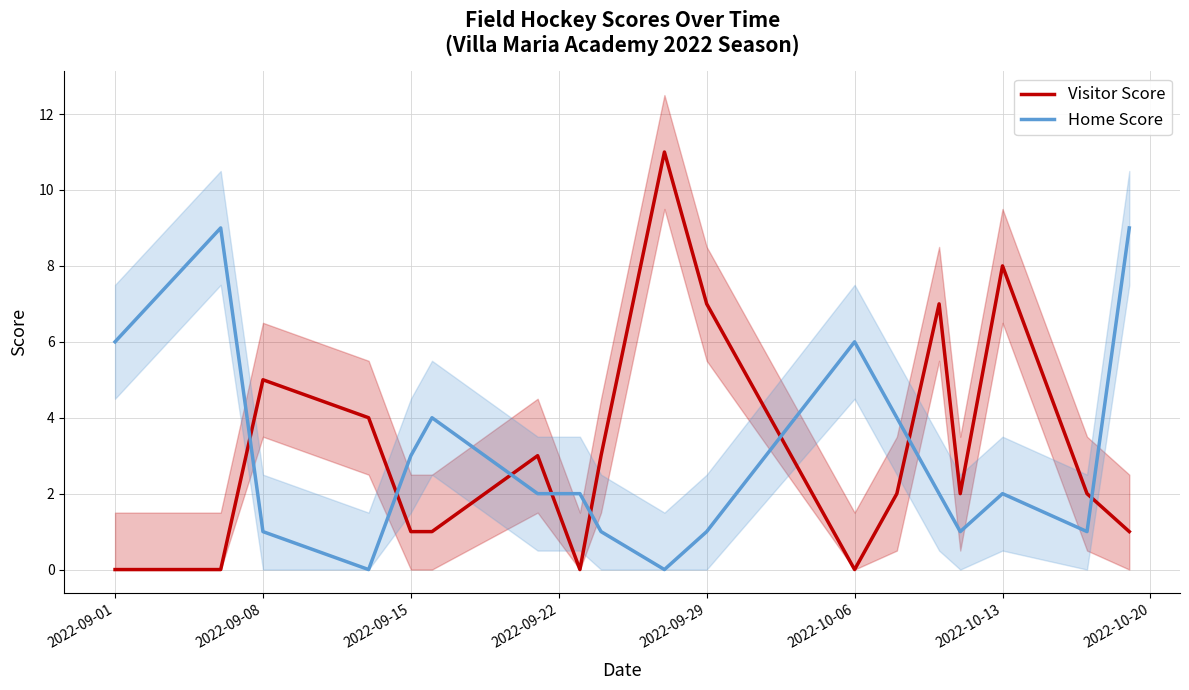

How many times do Visitor Score and Home Score cross each other?

8